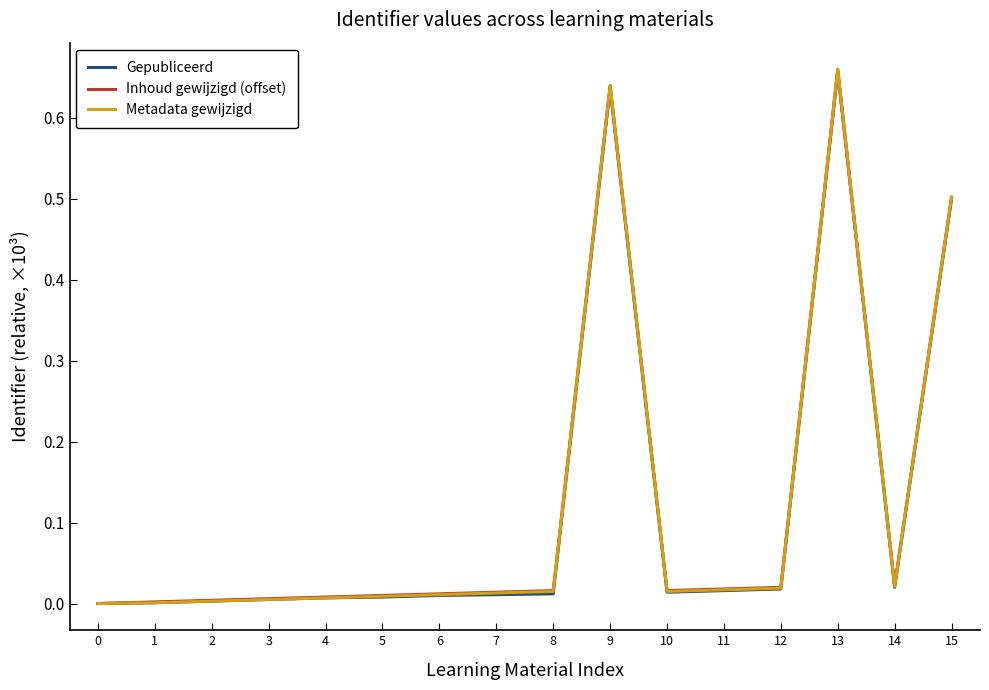

At which category is the sum across all series the highest?

13